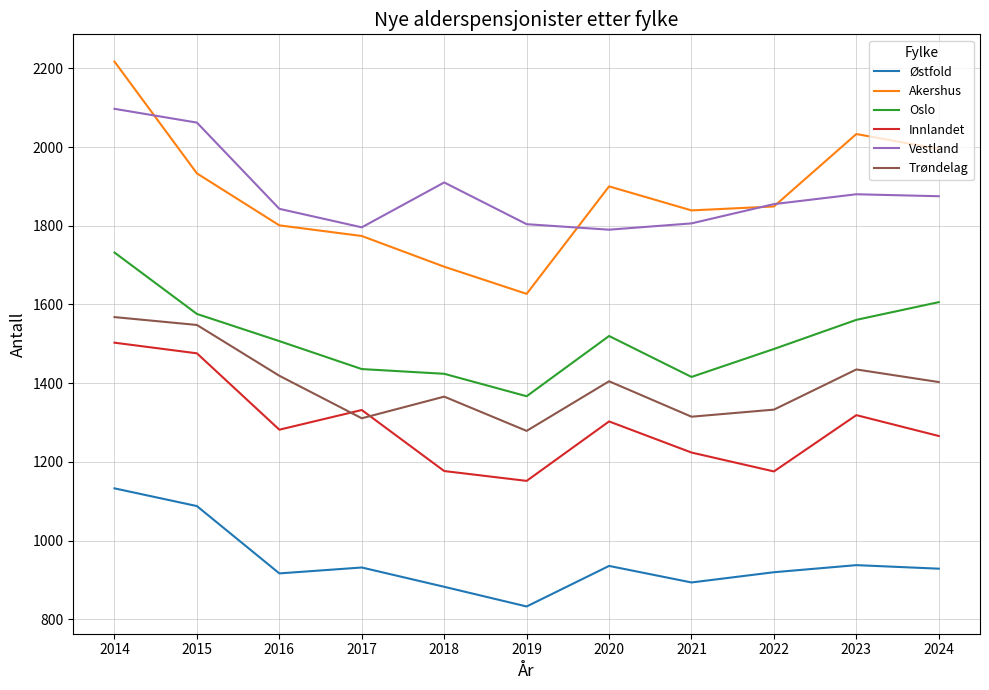

What is the sum of the Innlandet values at 2024 and 2014?

2769